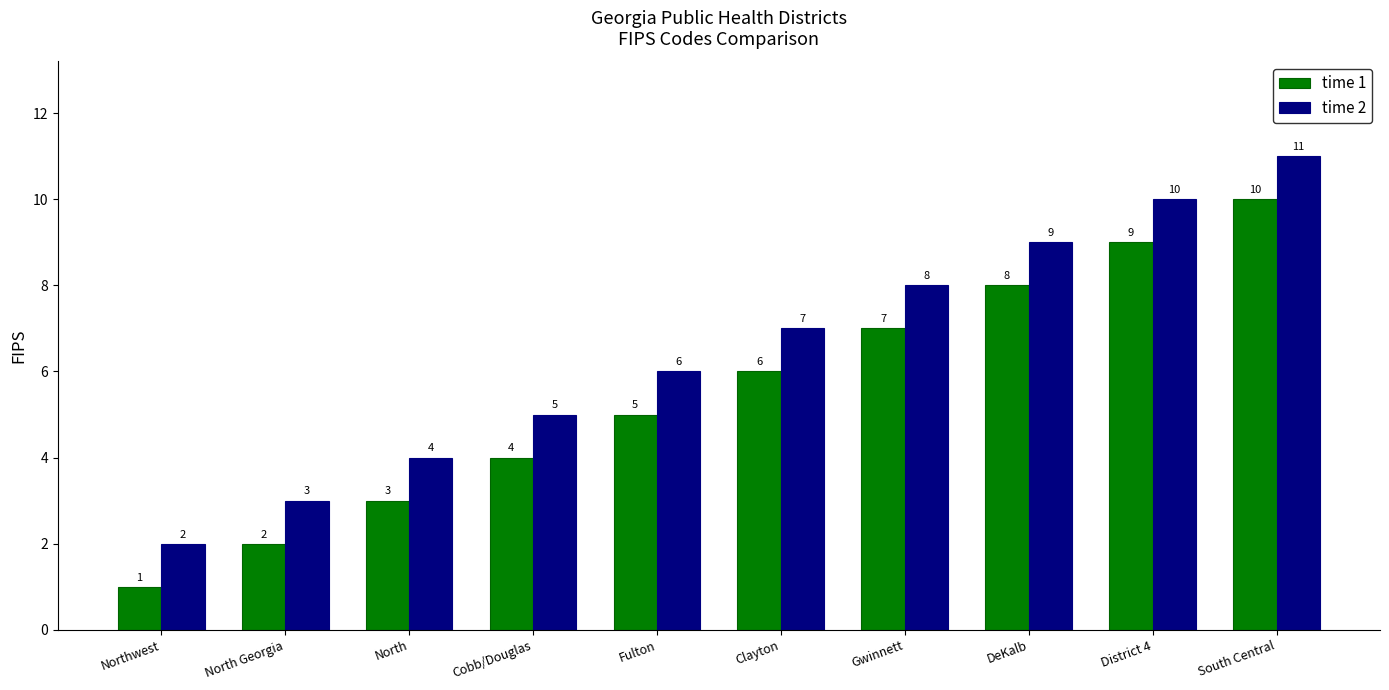

What is the approximate value of time 1 at Clayton?

6